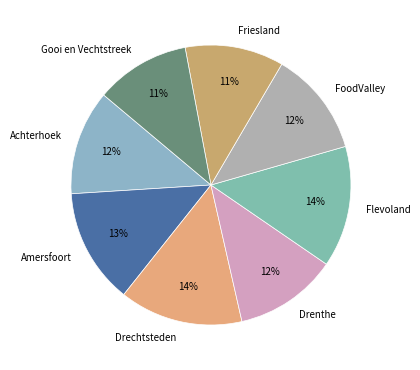

How many slices are in this pie chart?

8